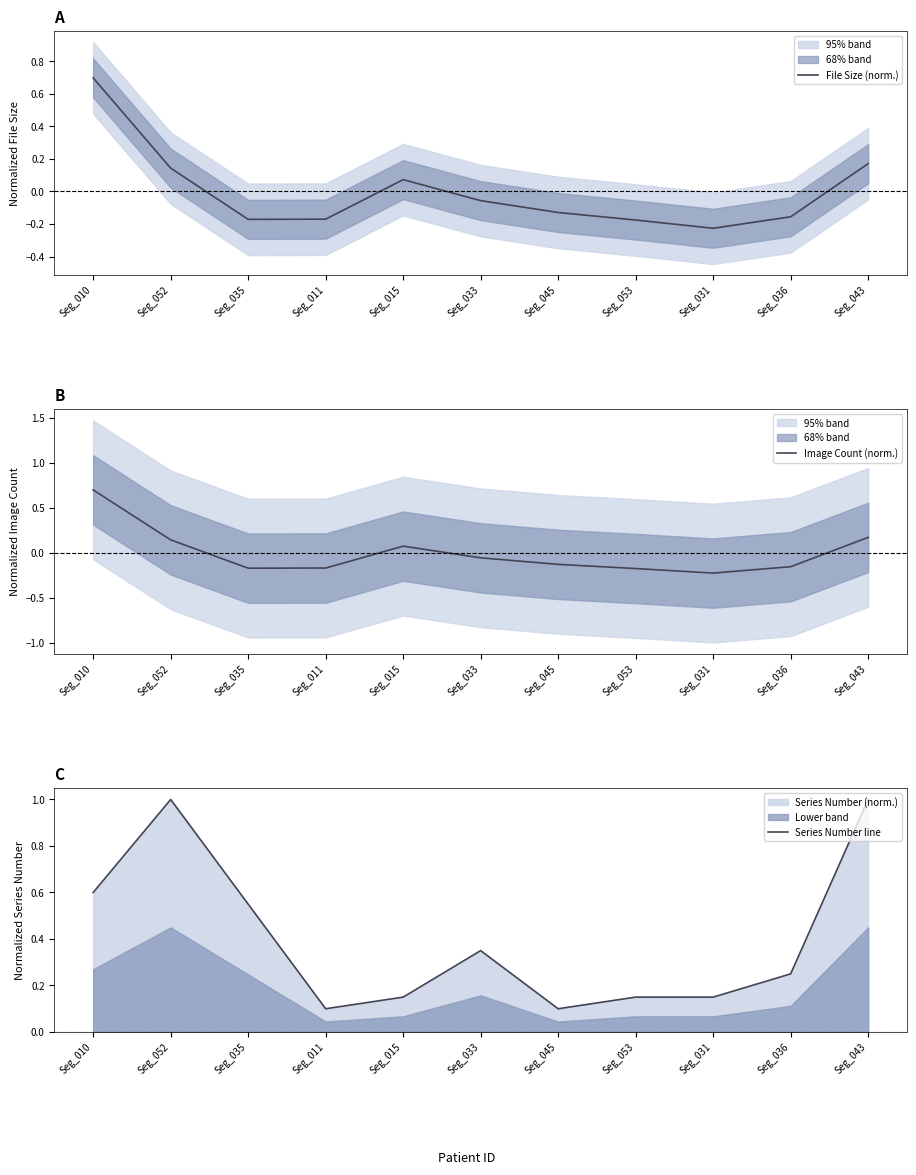

What is the difference between the maximum and second lowest values in the Image Count (norm.) series?

0.9